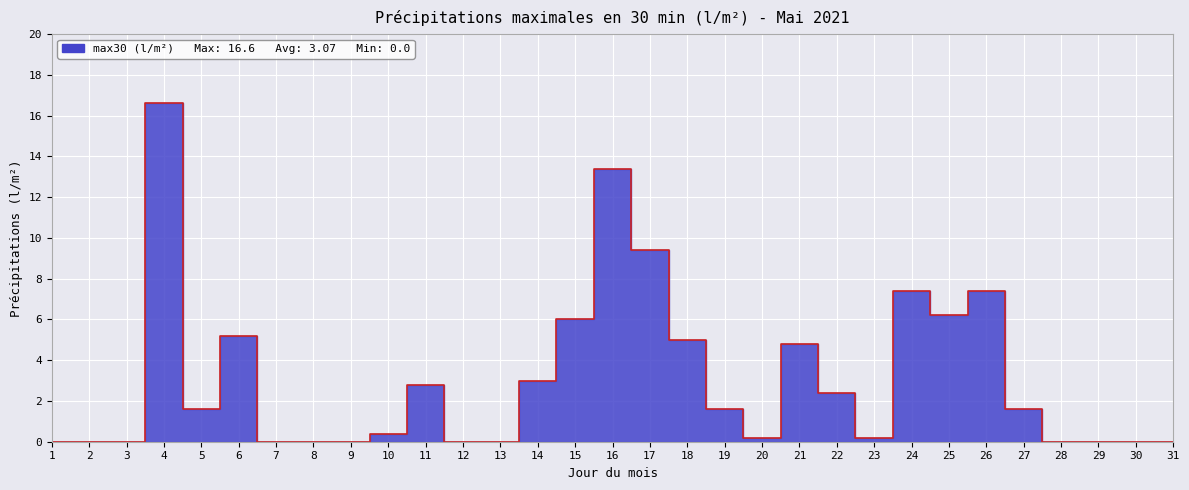

Rank the categories by value from highest to lowest.

4, 16, 17, 24, 26, 25, 15, 6, 18, 21, 14, 11, 22, 5, 19, 27, 10, 20, 23, 1, 2, 3, 7, 8, 9, 12, 13, 28, 29, 30, 31